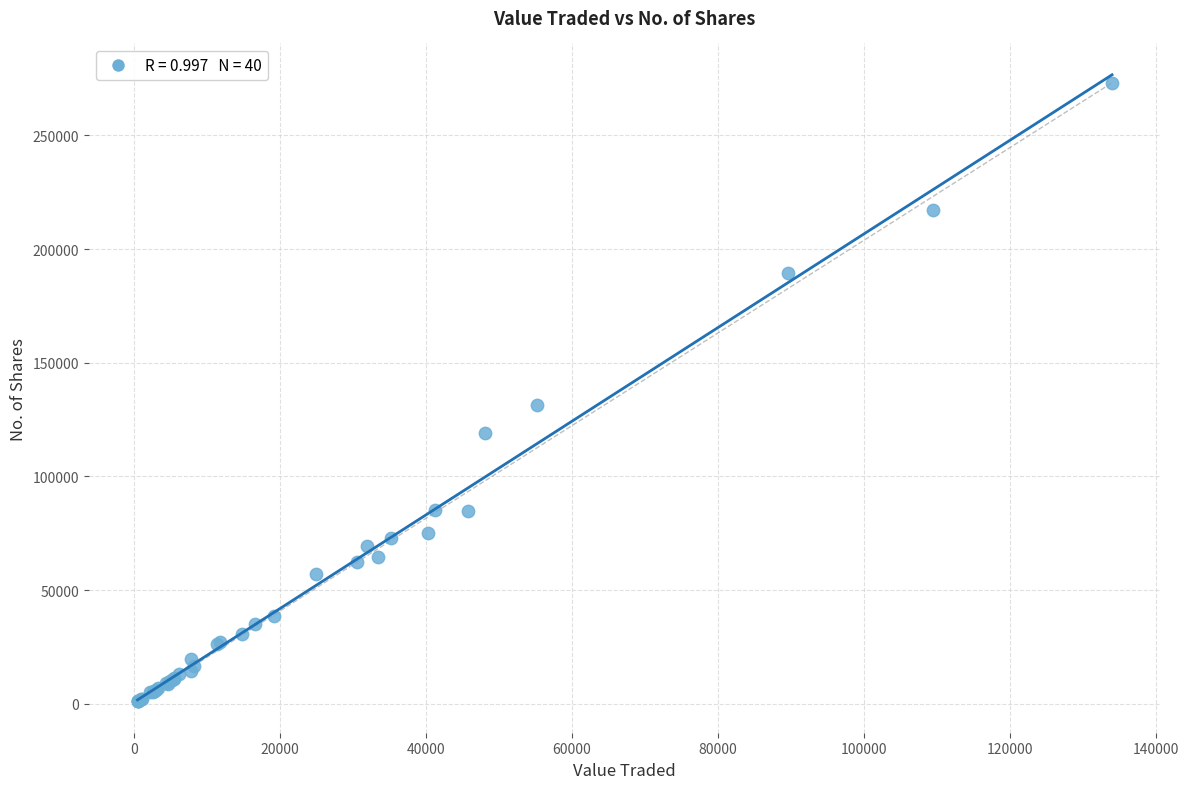

What Y value in the scatter plot is closest to 137075?

131318